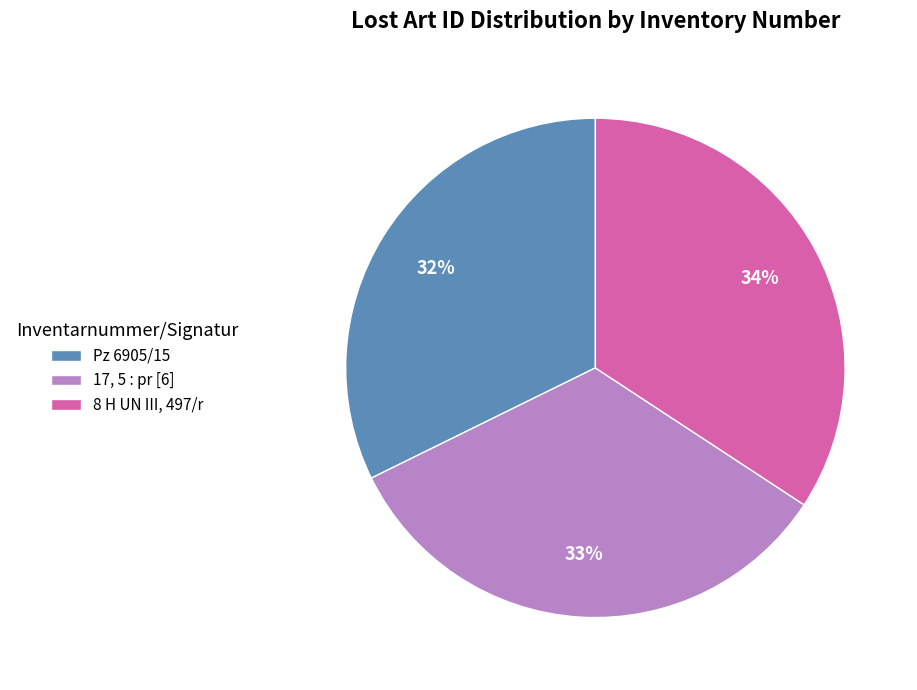

Combined, do 17, 5 : pr [6] and 8 H UN III, 497/r account for over 50%?

Yes